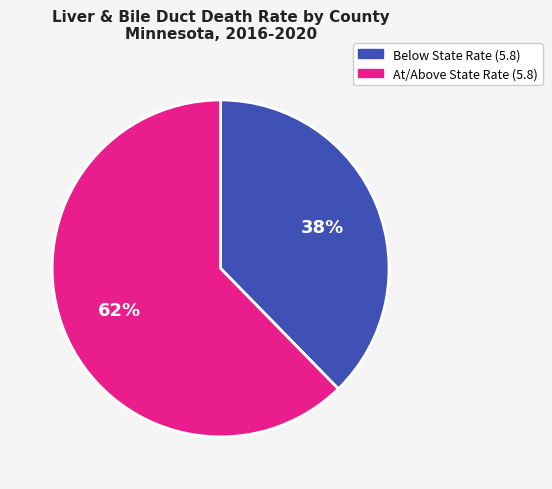

How many segments does this pie chart have?

2